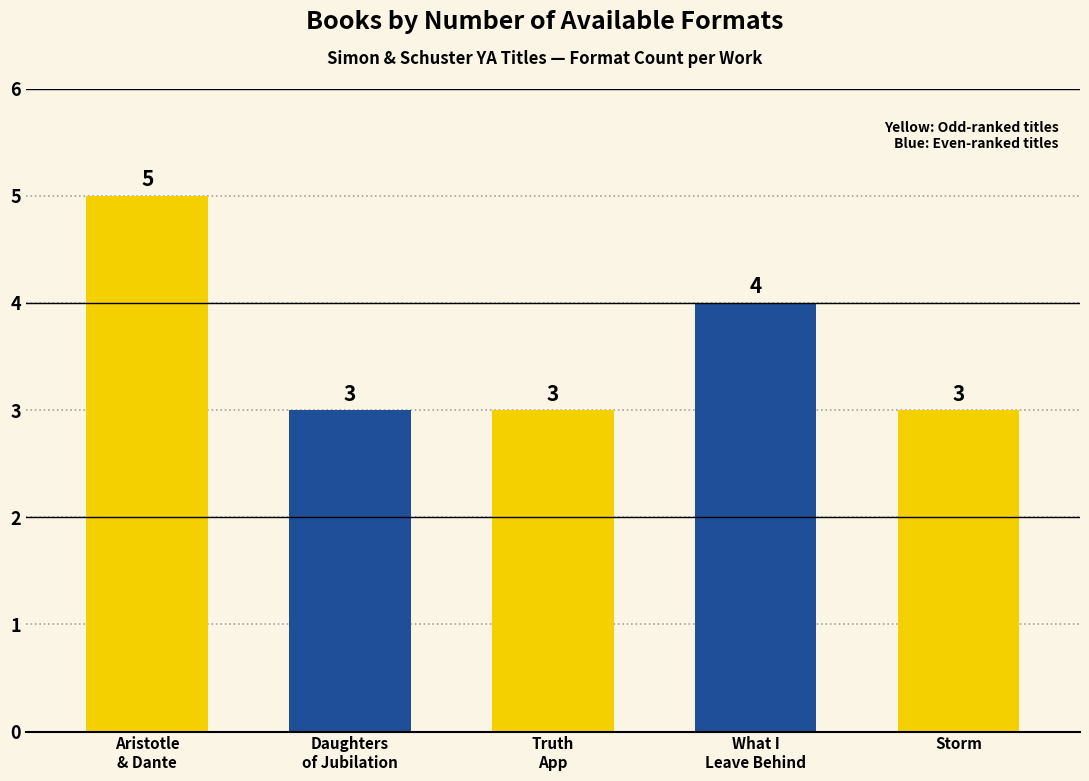

Reading left to right, list all the values displayed in this chart.

5	3	3	4	3